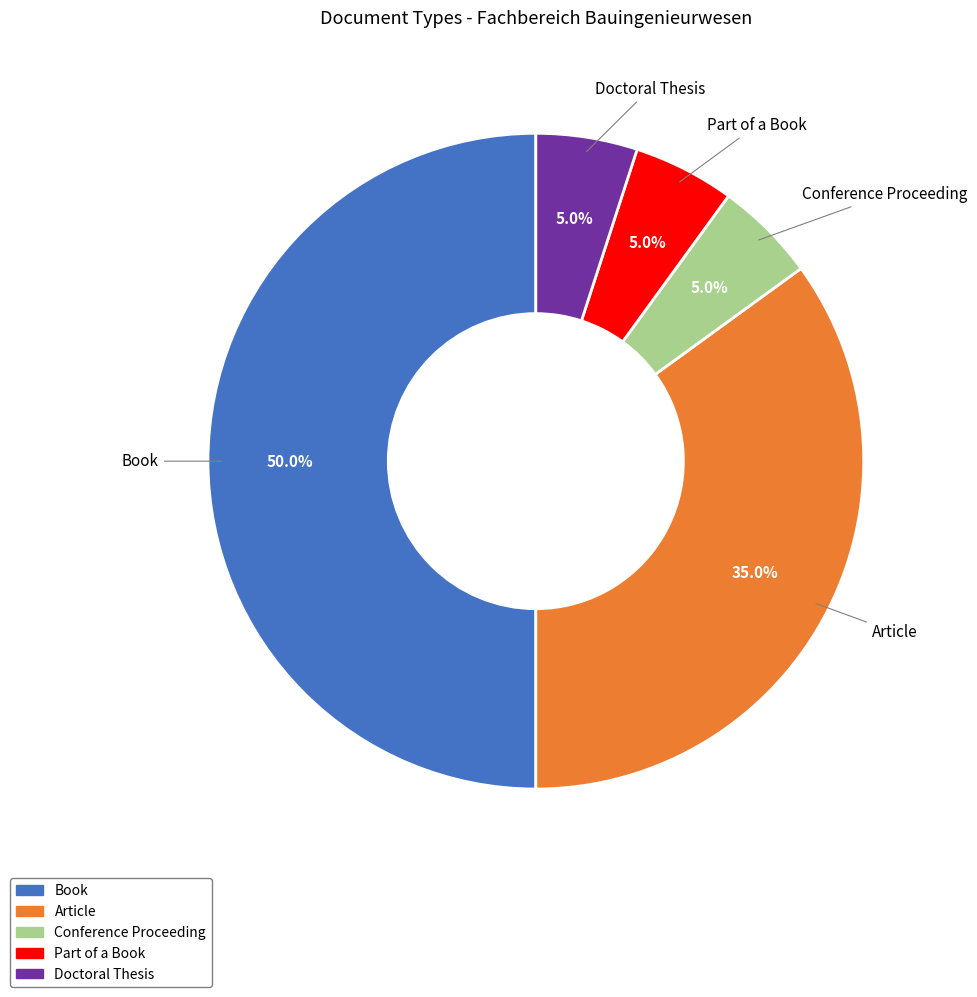

Does Article account for over 50% of the chart?

No